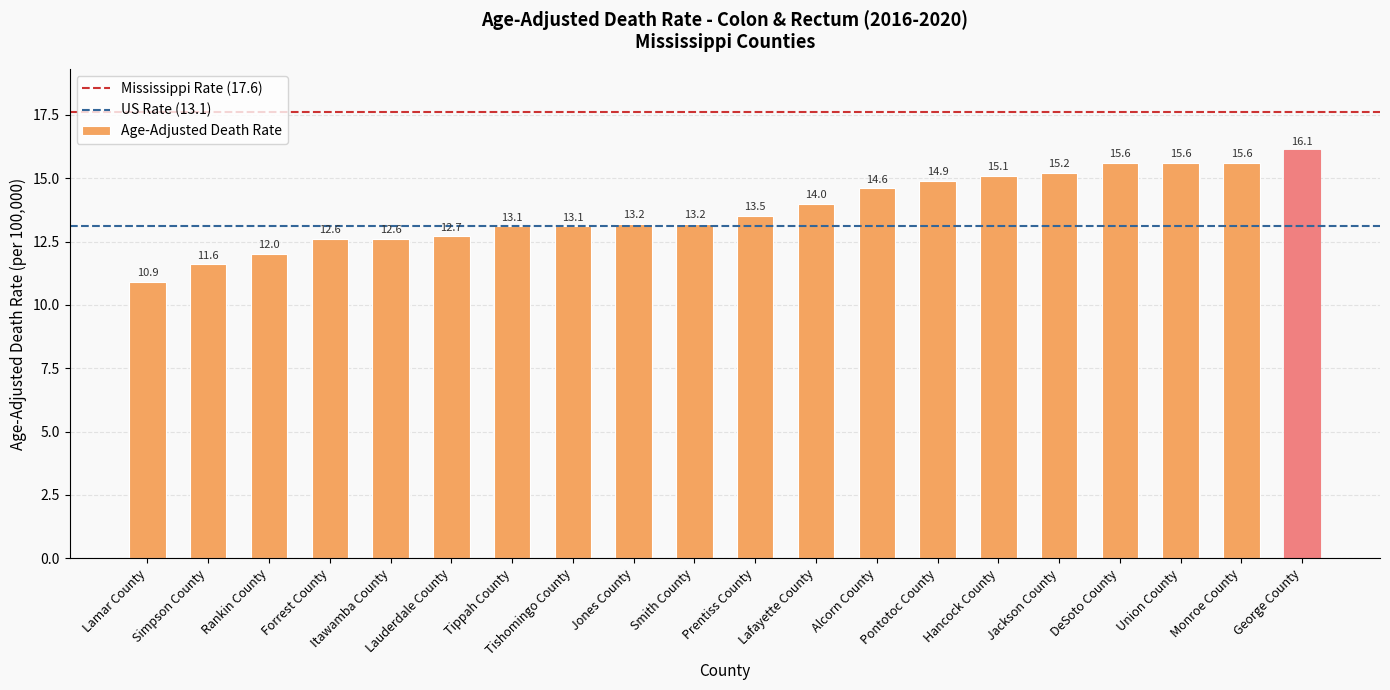

Which category has the lowest value across all series?

Lamar County